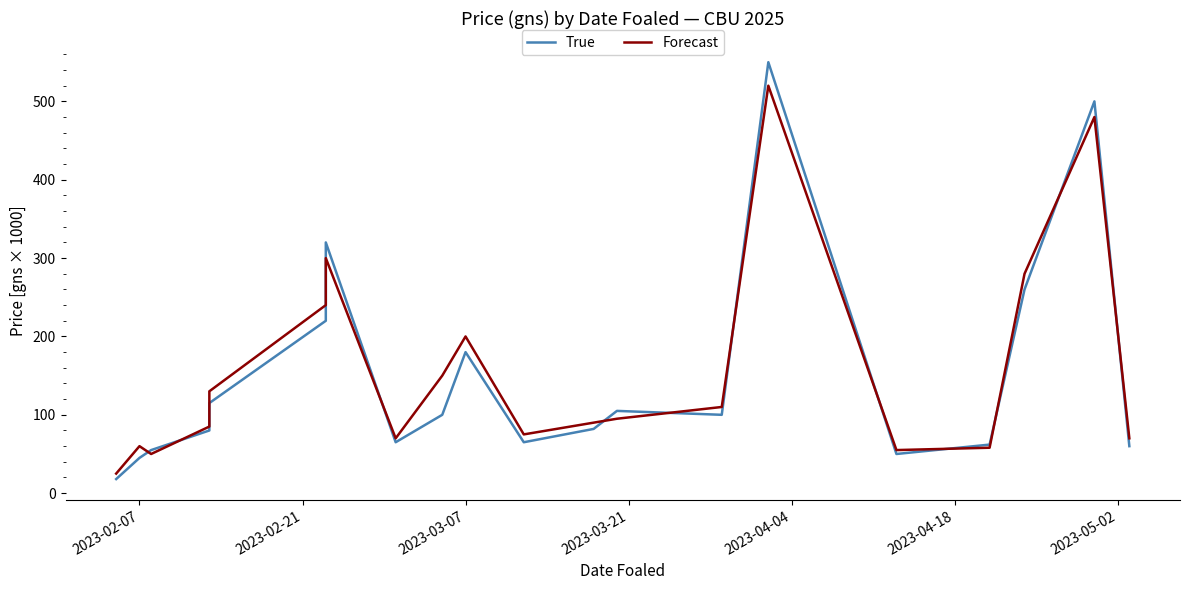

What are all the series names shown in the legend?

True, Forecast